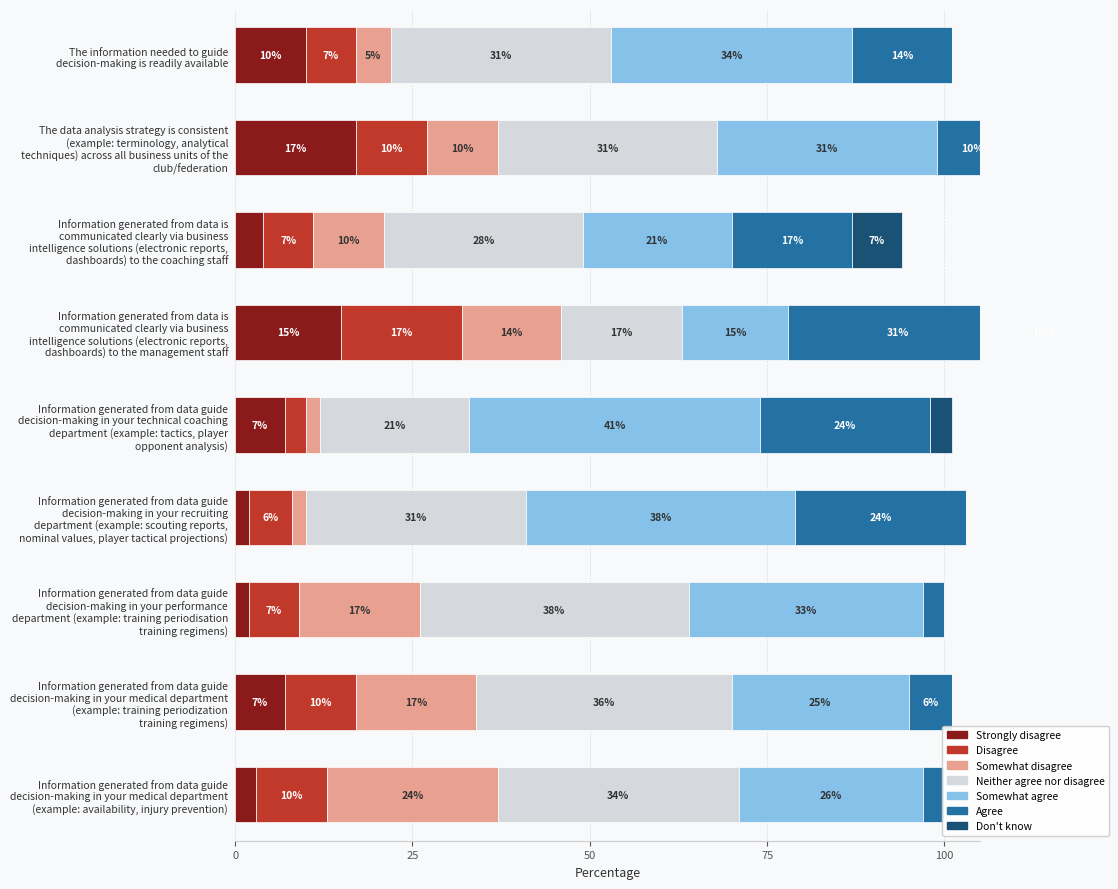

Which series has the largest range (max minus min)?

Agree